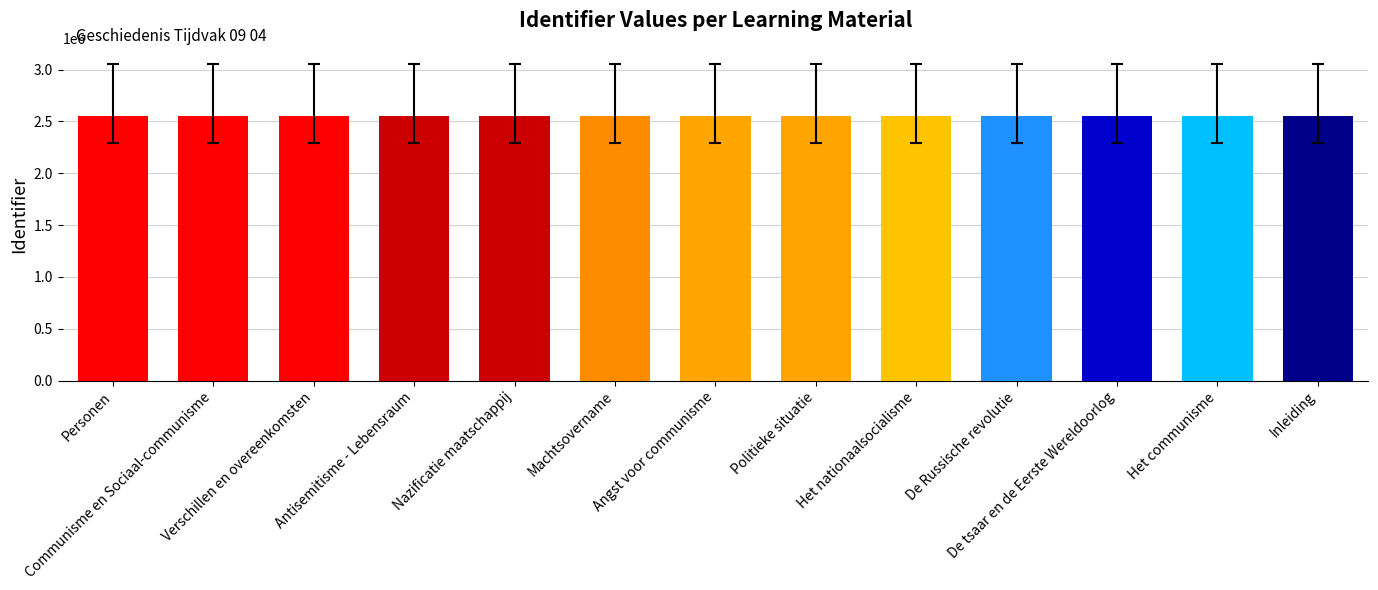

What is the difference between the maximum and second lowest values?

41